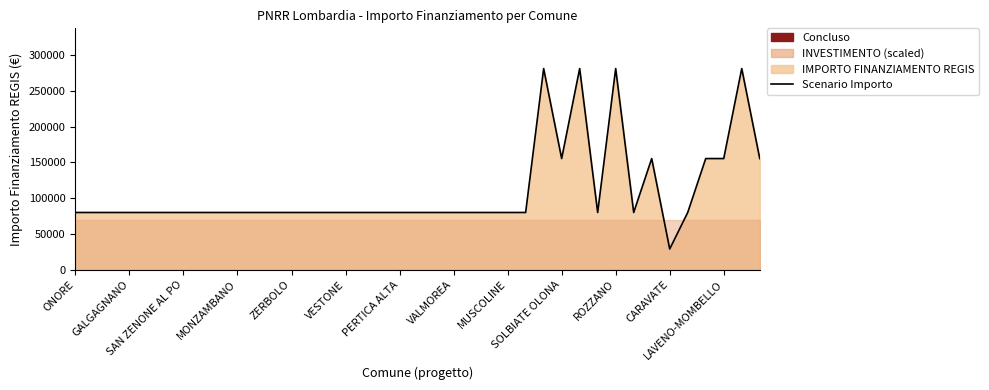

Where is the first local minimum?

SOLBIATE OLONA